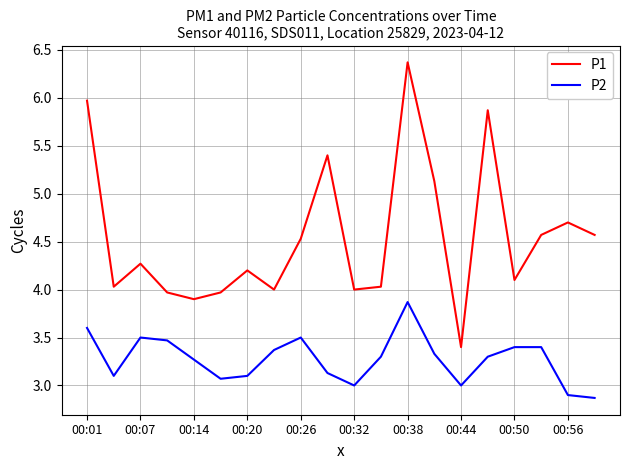

How many lines are shown in the chart?

2